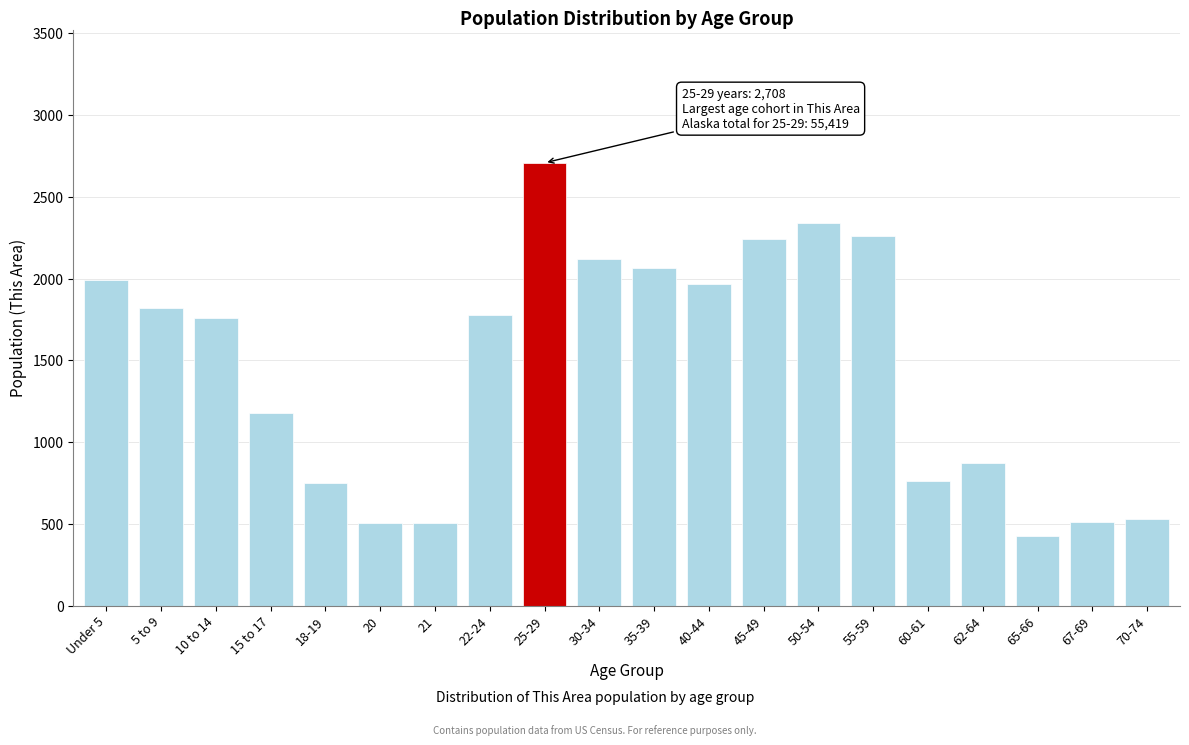

The value at 30-34 is 2119. True or false?

True